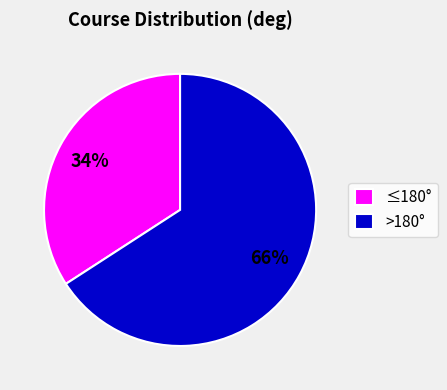

True or false: >180° accounts for 66% of the total.

True